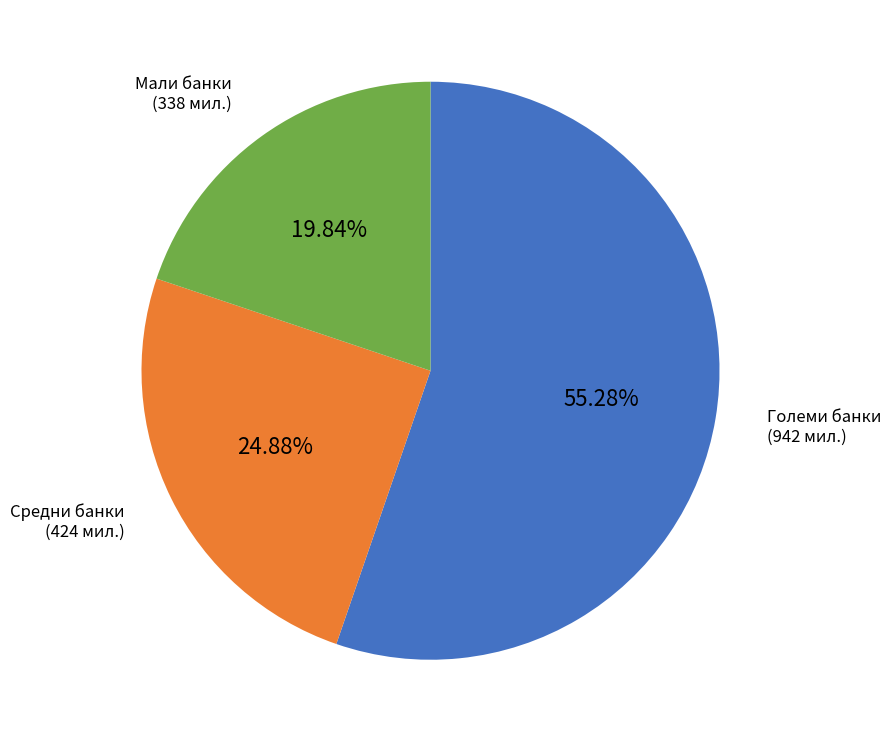

To the nearest percent, what is the average slice percentage?

33%